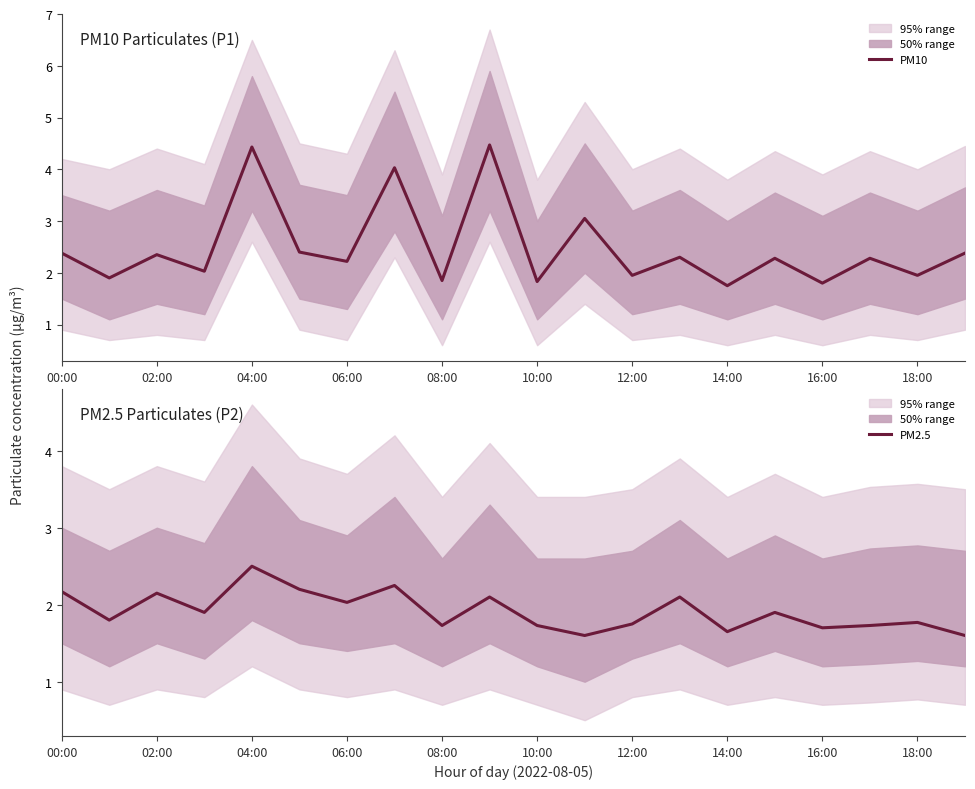

Reading right to left, what are all the values shown in this chart?

PM10: 2.4	1.9	2.3	1.8	2.3	1.8	2.3	1.9	3.0	1.8	4.5	1.9	4.0	2.2	2.4	4.4	2.0	2.4	1.9	2.4
PM2.5: 1.6	1.8	1.7	1.7	1.9	1.6	2.1	1.8	1.6	1.7	2.1	1.7	2.2	2.0	2.2	2.5	1.9	2.1	1.8	2.2